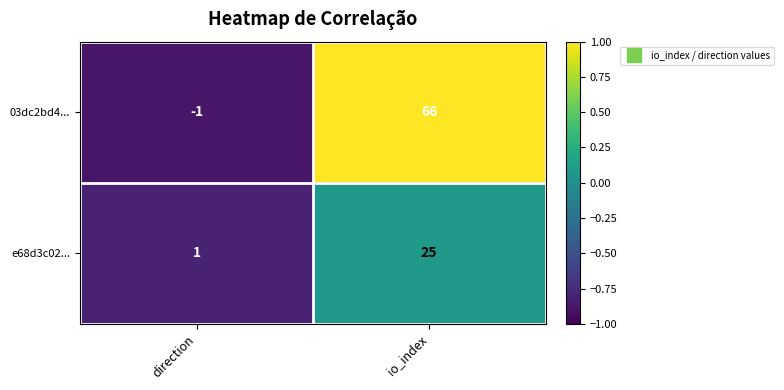

List the series in order of their peak value, lowest first.

e68d3c02..., 03dc2bd4...